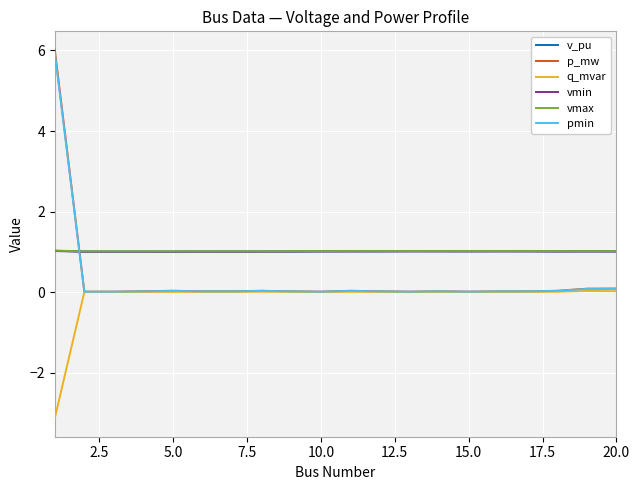

What is the maximum value shown in the chart?

6.0